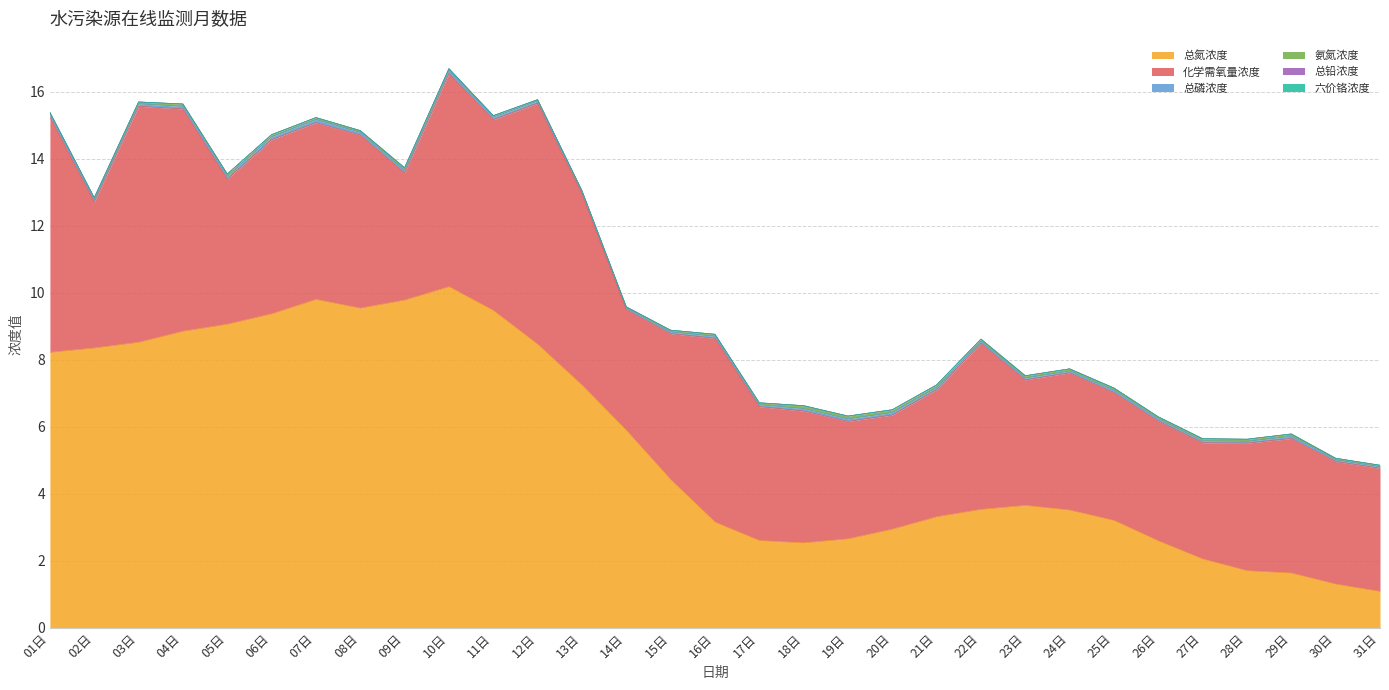

At which category is the sum across all series the highest?

10日